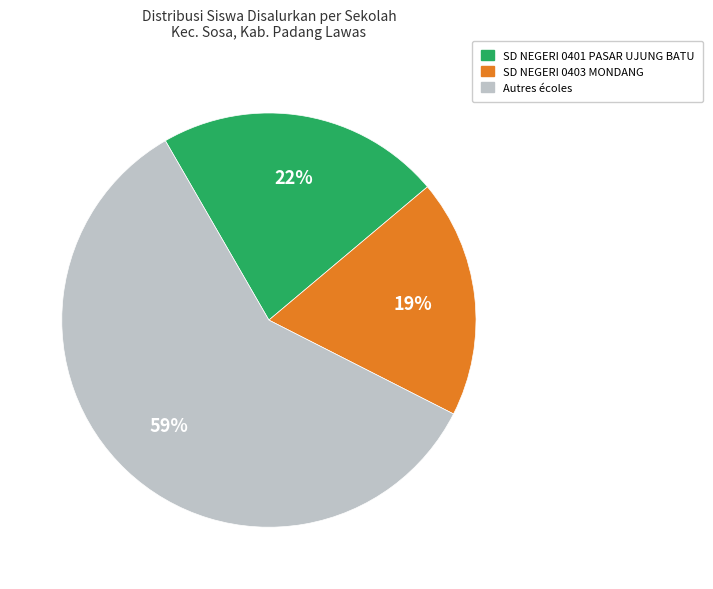

How many slices are in this pie chart?

3